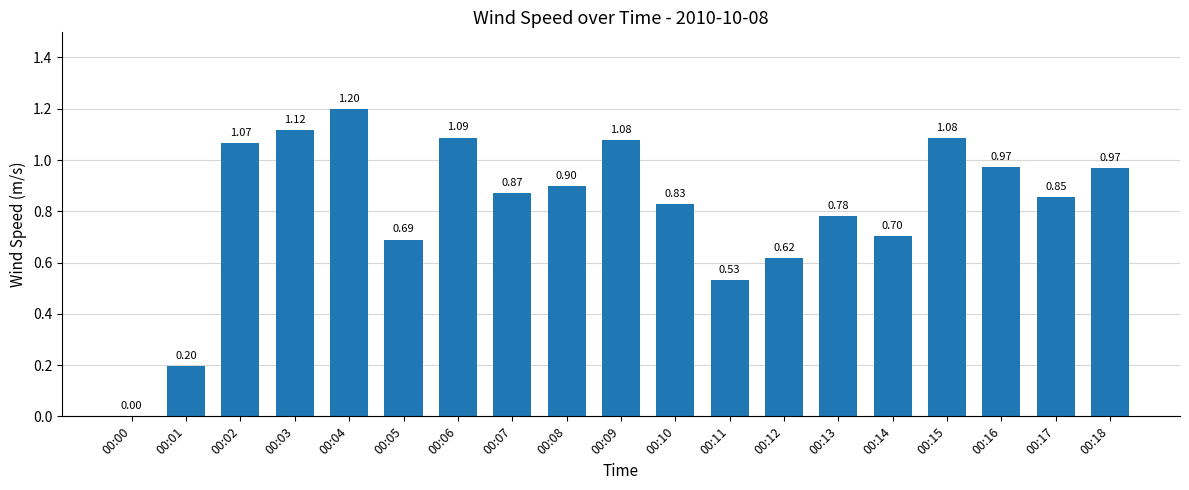

What is the change in value from 00:01 to 00:18?

+0.8